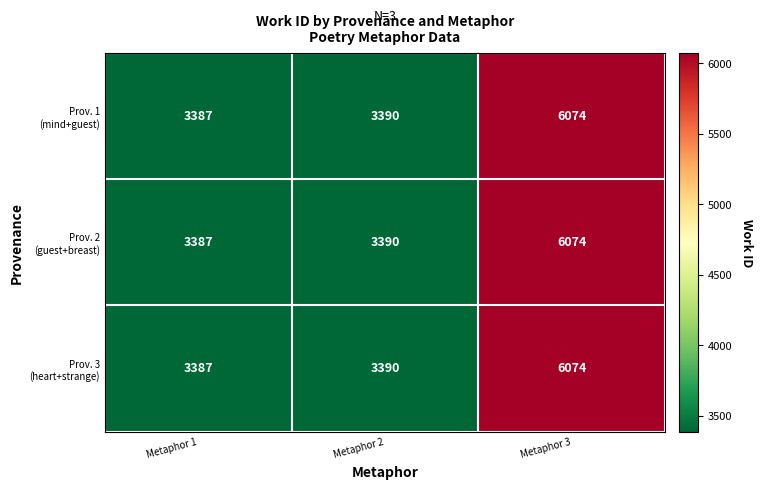

What is the total value across all series at Metaphor 1?

10161